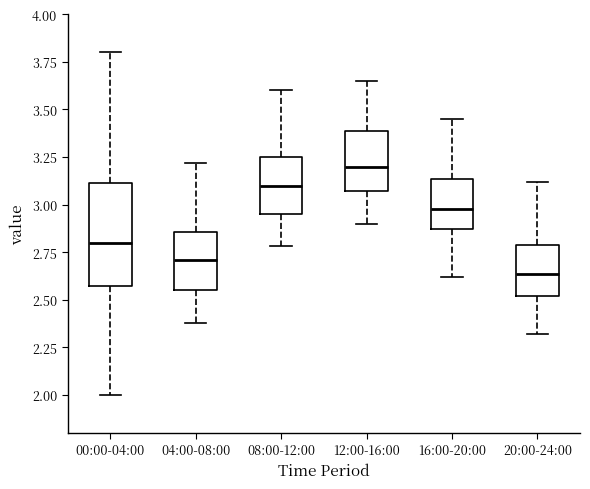

Reading left to right, transcribe this box plot: for each box, give where its median line is, the range the box spans, and where its two whiskers end, as read against the y-axis. The values are not printed on the chart, so give them approximately, as read against the axis.

00:00-04:00: median 2.80, box 2.55 to 3.10, whiskers 2.00 to 3.80
04:00-08:00: median 2.70, box 2.55 to 2.85, whiskers 2.40 to 3.20
08:00-12:00: median 3.10, box 2.95 to 3.25, whiskers 2.80 to 3.60
12:00-16:00: median 3.20, box 3.05 to 3.40, whiskers 2.90 to 3.65
16:00-20:00: median 3.00, box 2.85 to 3.15, whiskers 2.60 to 3.45
20:00-24:00: median 2.65, box 2.50 to 2.80, whiskers 2.30 to 3.10